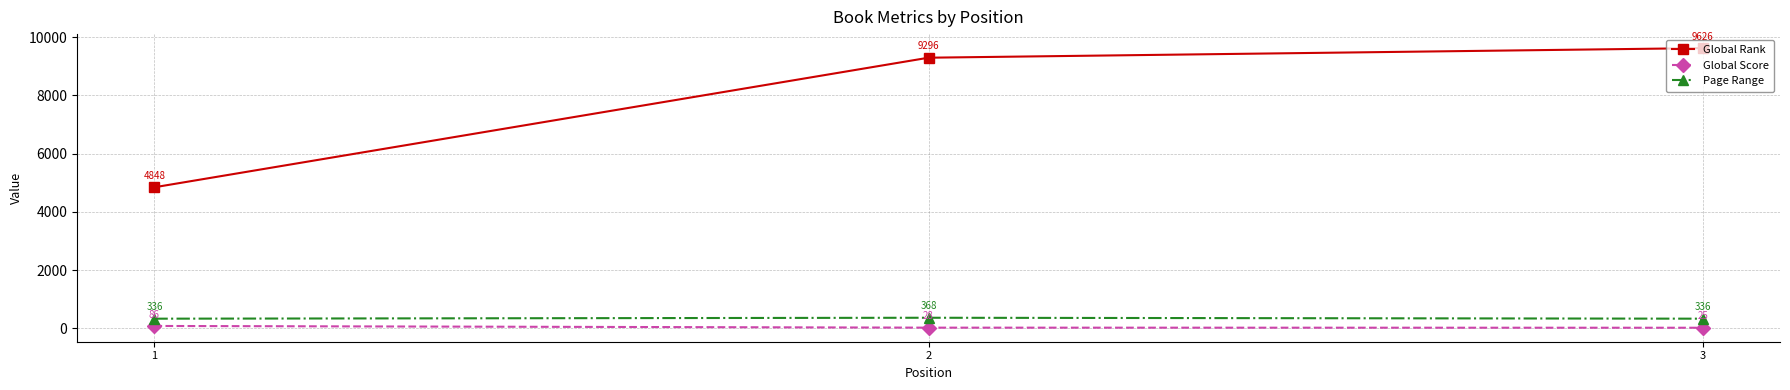

What is the approximate value of Global Rank at 2, to the nearest 50?

9300